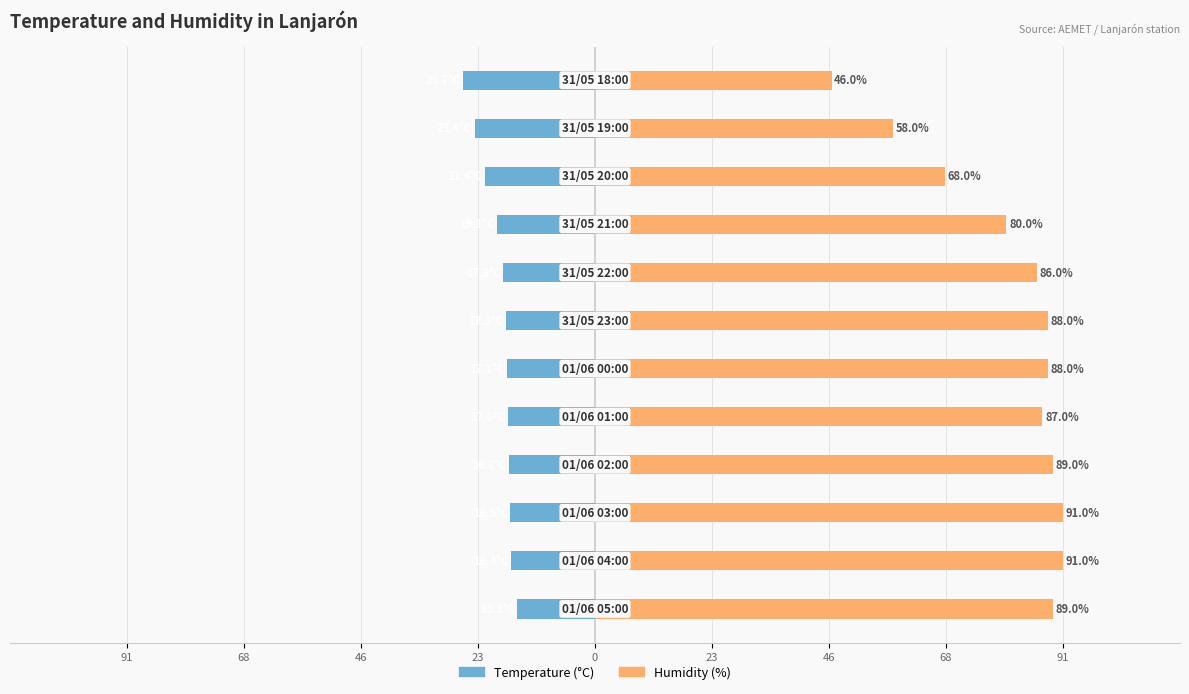

What is the sum of the Temperature (C) values at 91 and 91?

-34.2